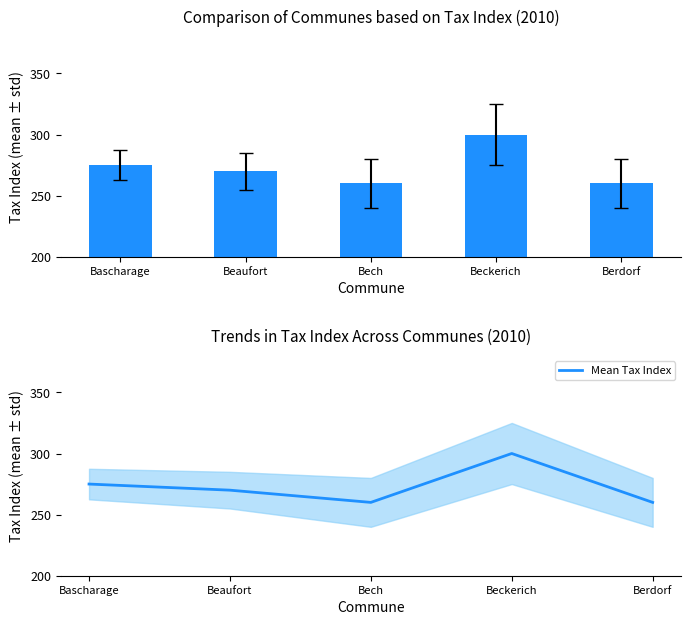

What is the minimum value for Mean Tax Index?

260